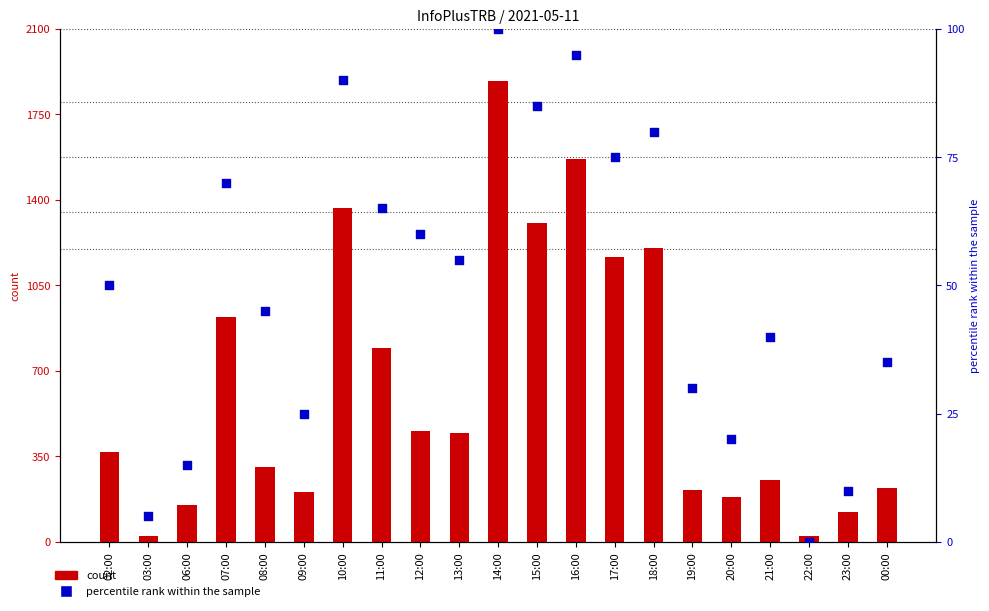

Which series has the largest Y range (max minus min)?

count